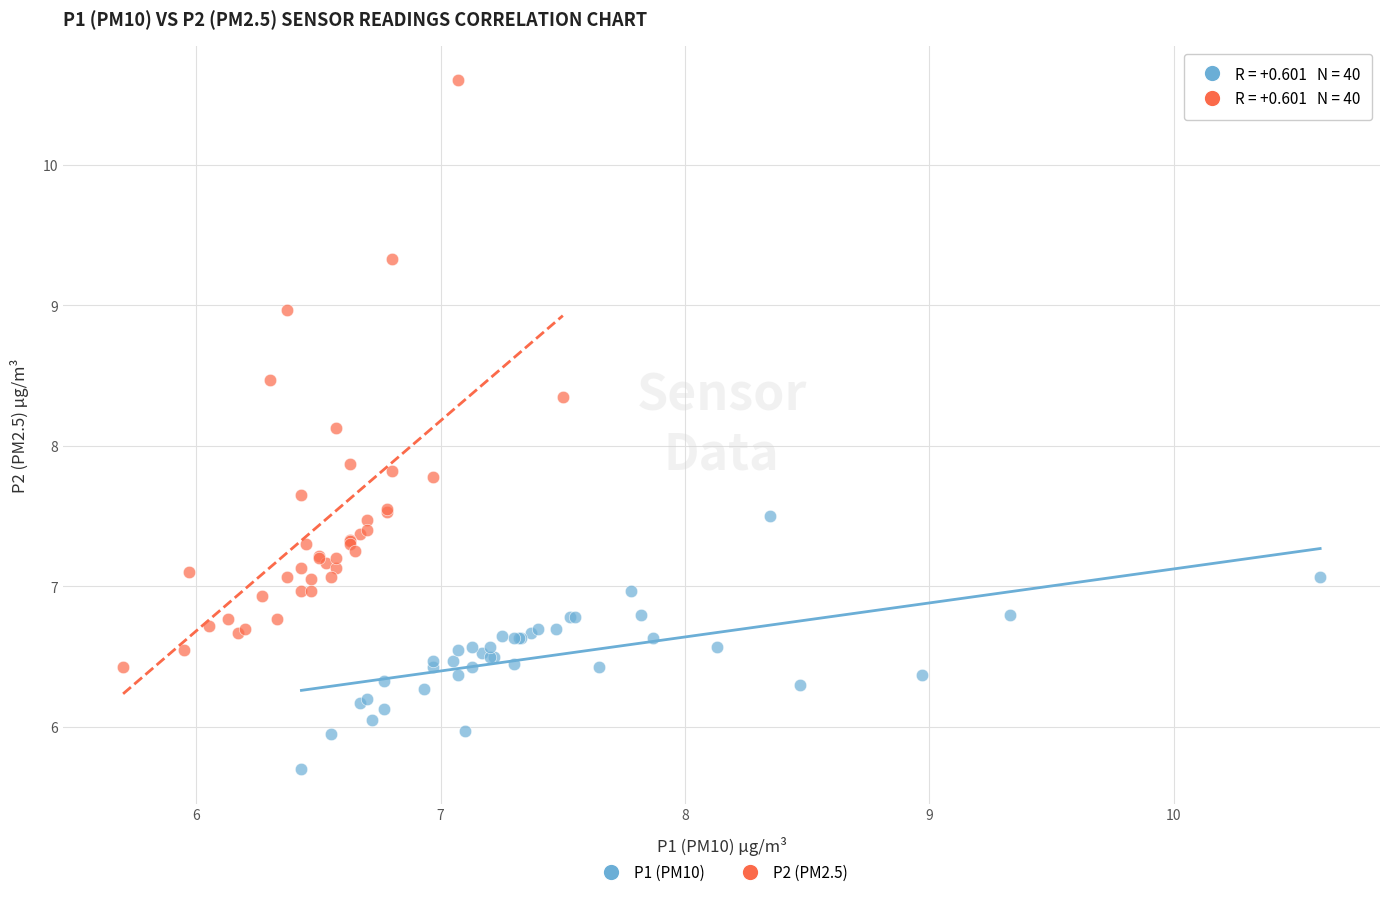

Which series has the largest Y range (max minus min)?

P2 (PM2.5)